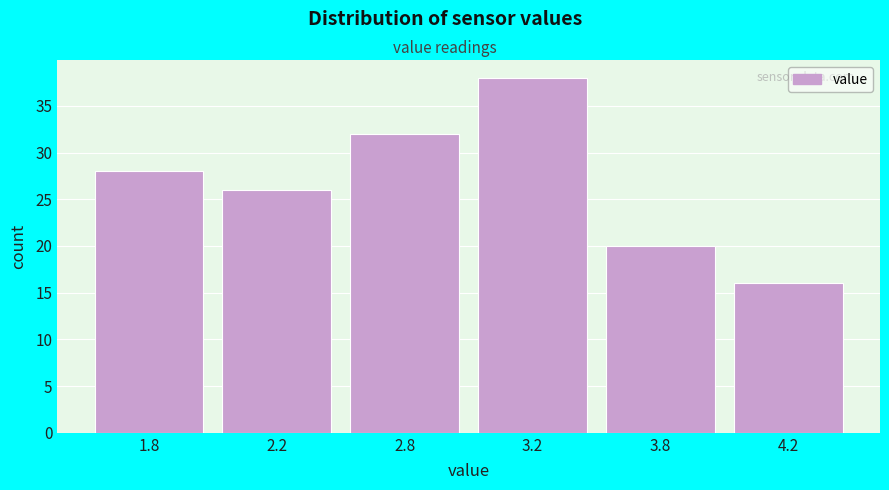

Reading left to right, transcribe all the data shown in this chart.

28	26	32	38	20	16